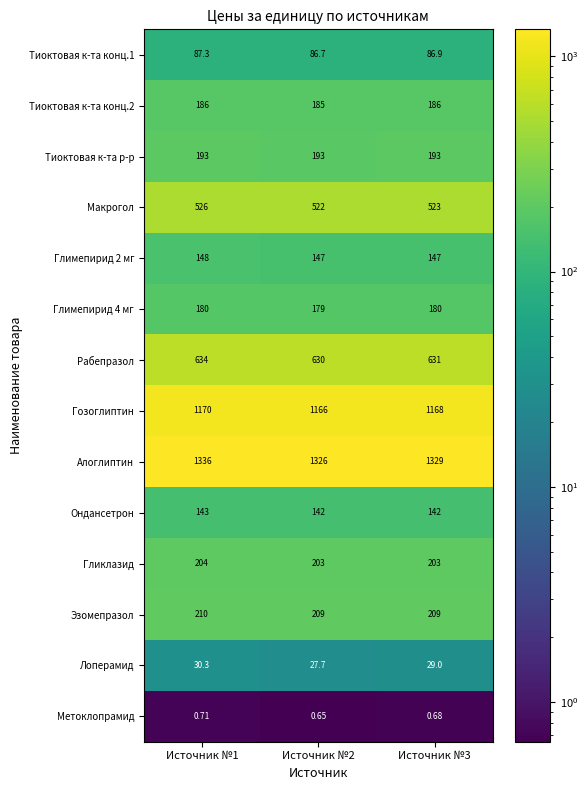

Which series has the largest total across all categories?

Алоглиптин